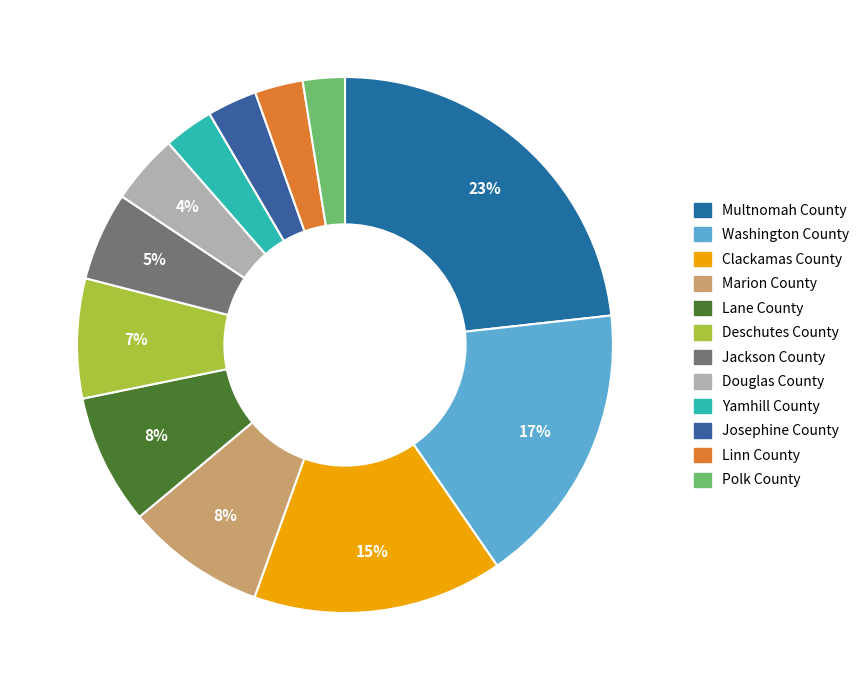

How many slices are in this pie chart?

12